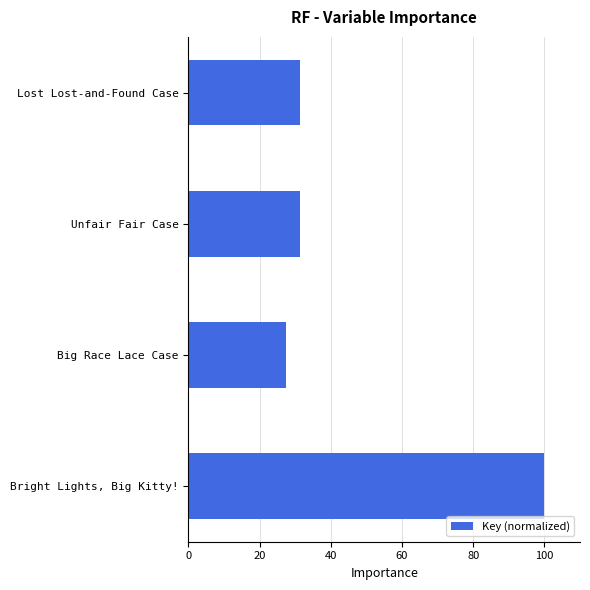

Reading top to bottom, transcribe all the data shown in this chart.

Lost Lost-and-Found Case=31.3	Unfair Fair Case=31.3	Big Race Lace Case=27.4	Bright Lights, Big Kitty!=100.0